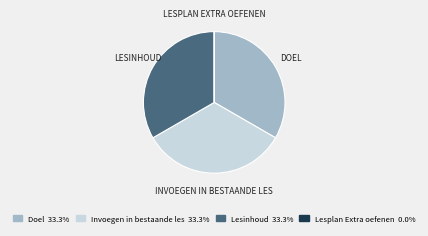

Is the sum of Lesinhoud and Invoegen in bestaande les greater than half?

Yes